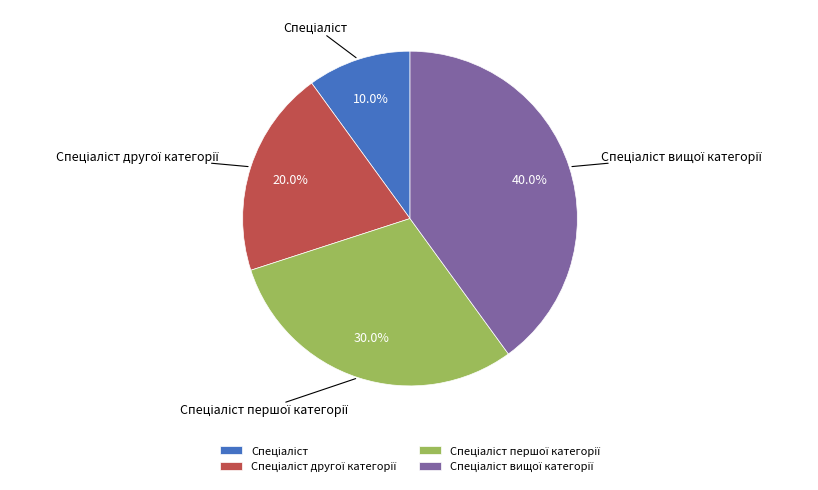

Is there a majority slice in this chart?

No